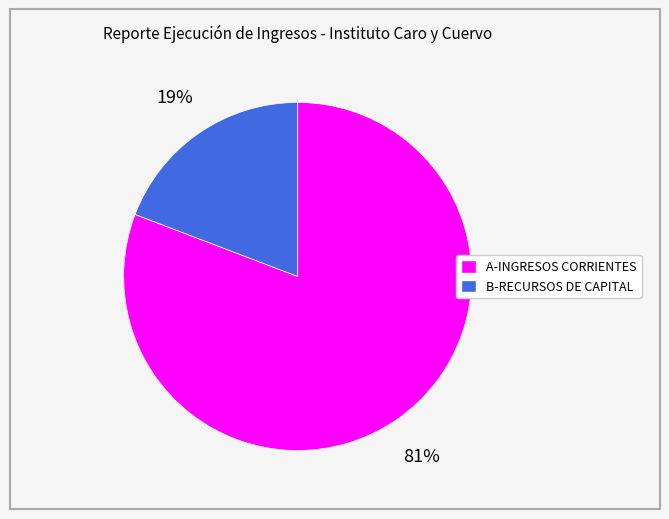

The A-INGRESOS CORRIENTES slice represents 81% of the pie. True or false?

True